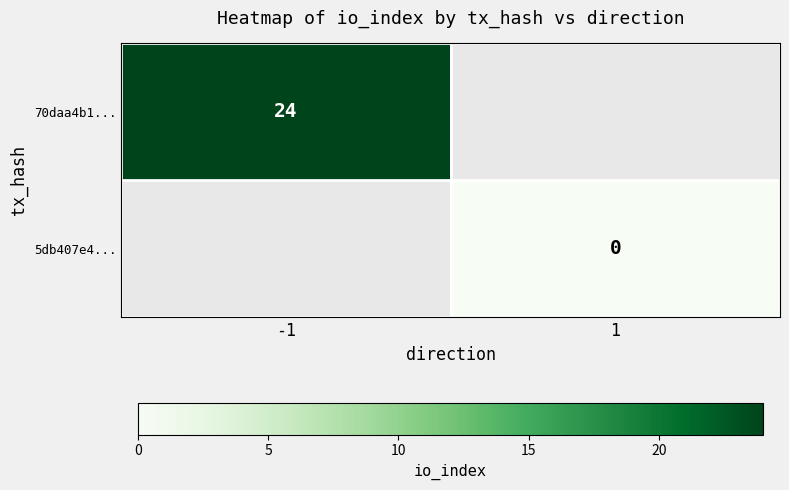

True or false: 70daa4b1... has a value of 24 at -1.

True